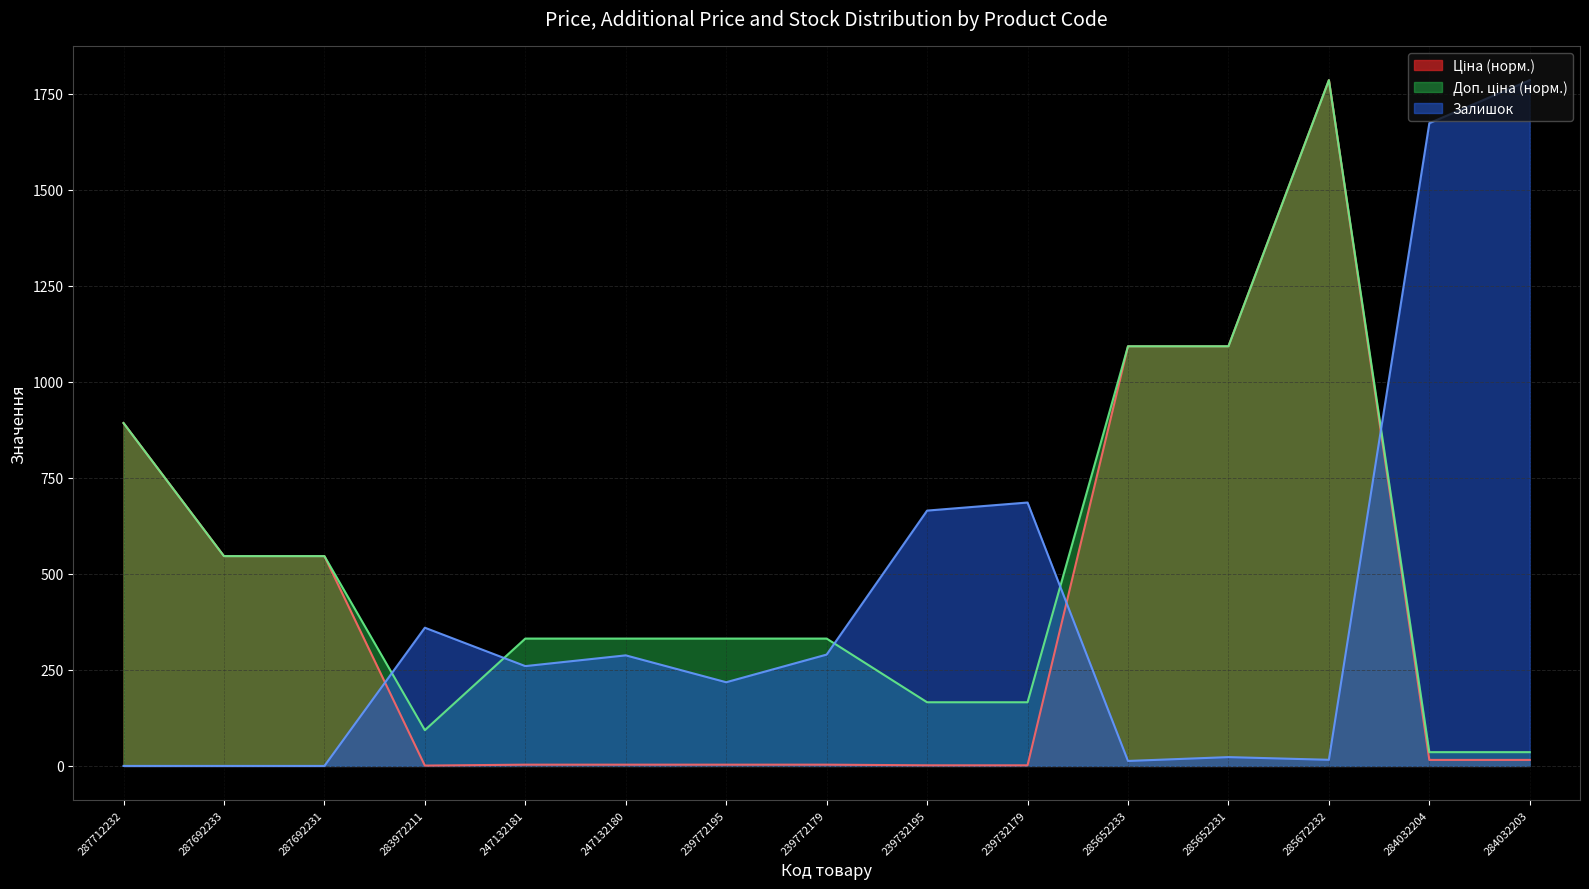

Which series has the largest total across all categories?

Доп. ціна